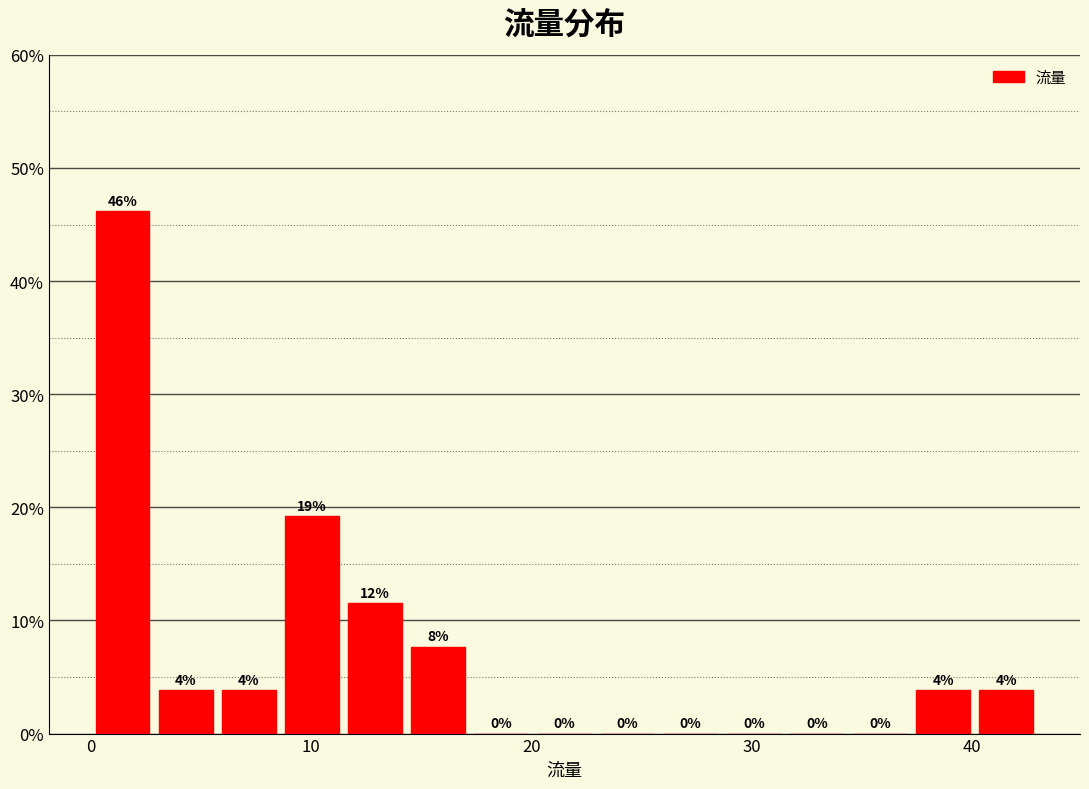

Read against the x-axis, roughly where is the centre of the tallest bar?

1